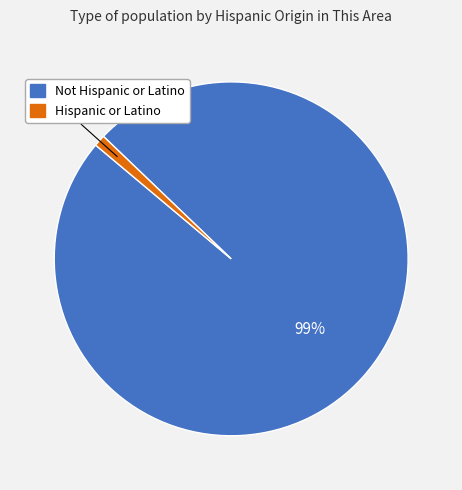

Is Not Hispanic or Latino the majority of the pie?

Yes